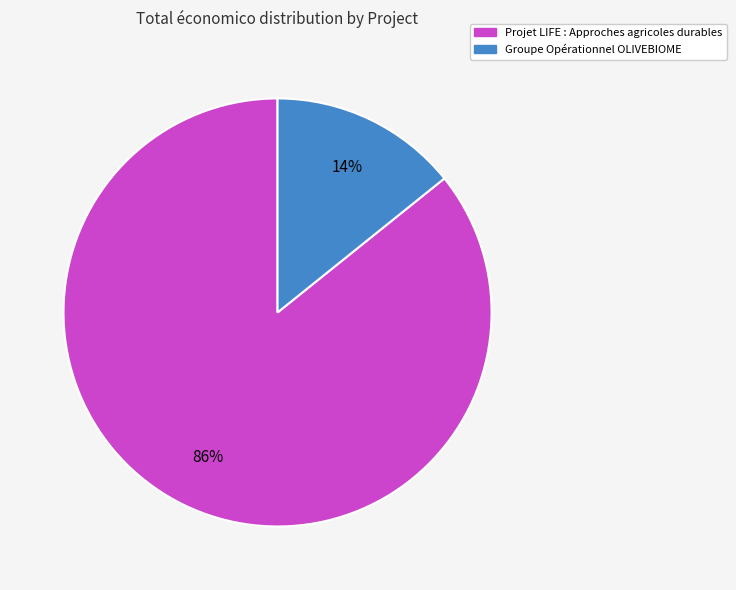

To the nearest percent, what is the difference between the Groupe Opérationnel OLIVEBIOME and Projet LIFE : Approches agricoles durables slice percentages?

72%